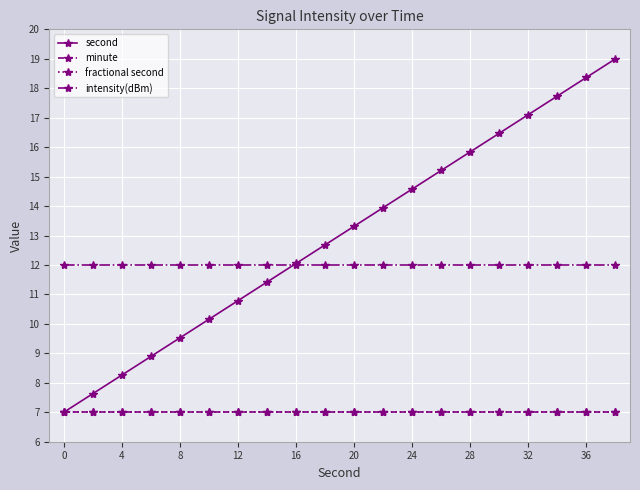

Is this an area chart (filled region under the line)?

No